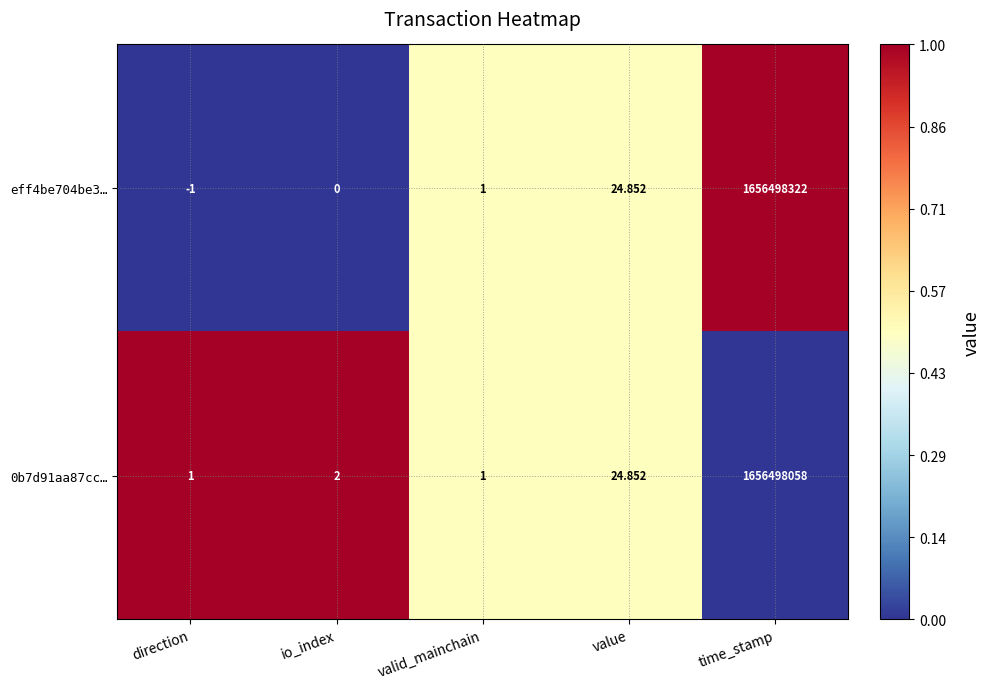

Where is 0b7d91aa87cc… nearest to the value 828249029?

value